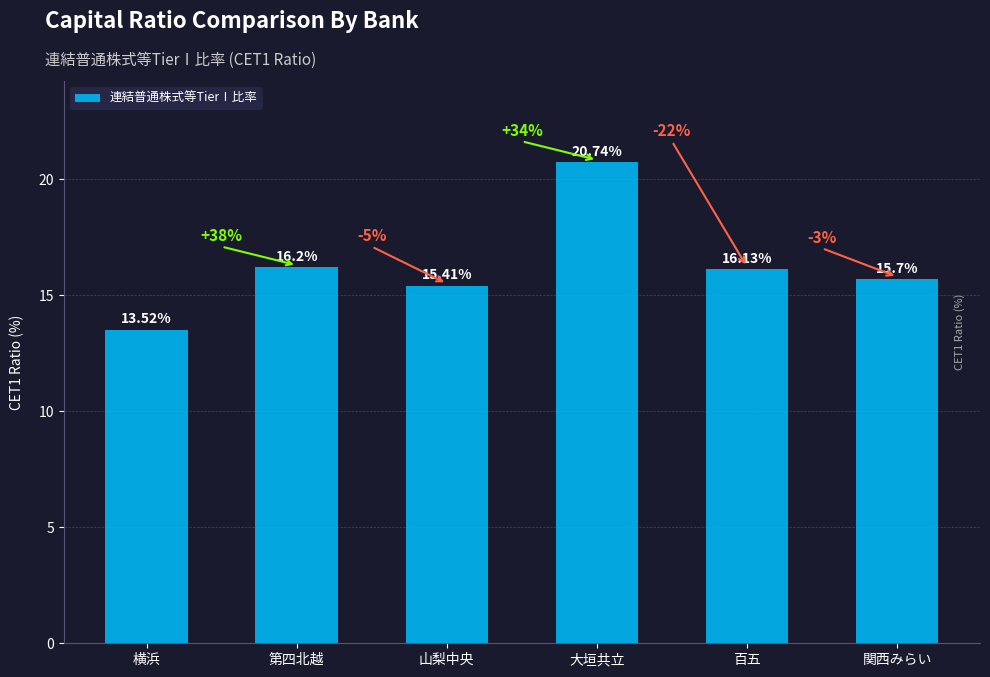

What is the label of the 3rd bar from the right?

大垣共立